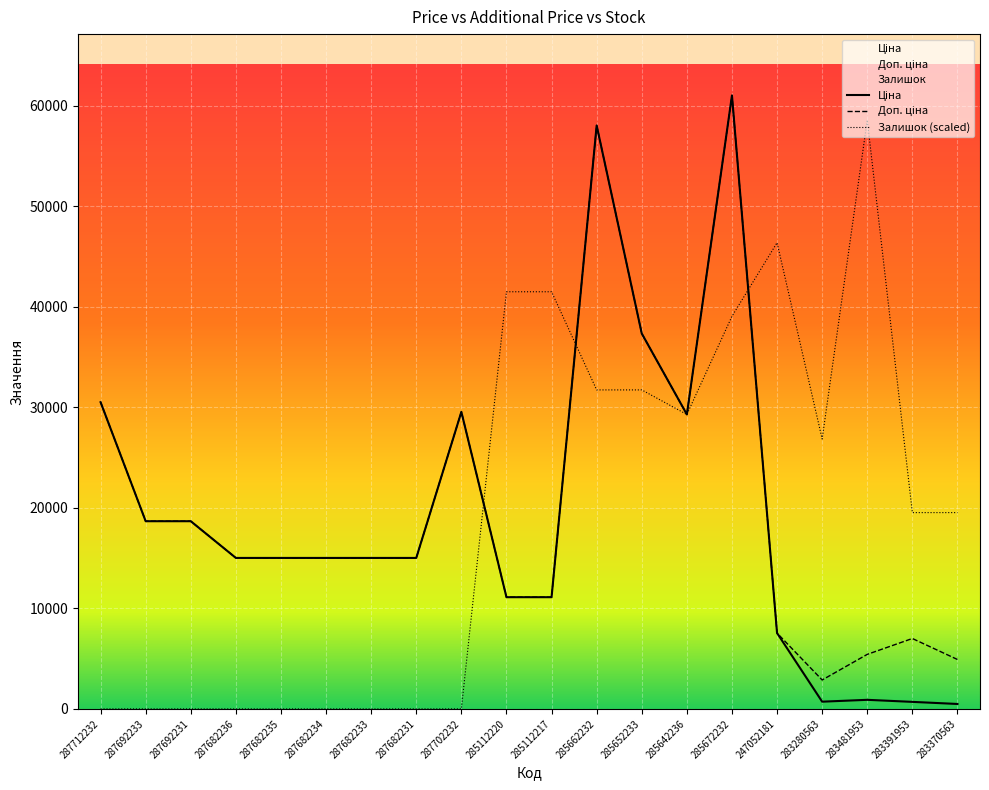

What value does the Ціна series have at 247052181?

7545.9